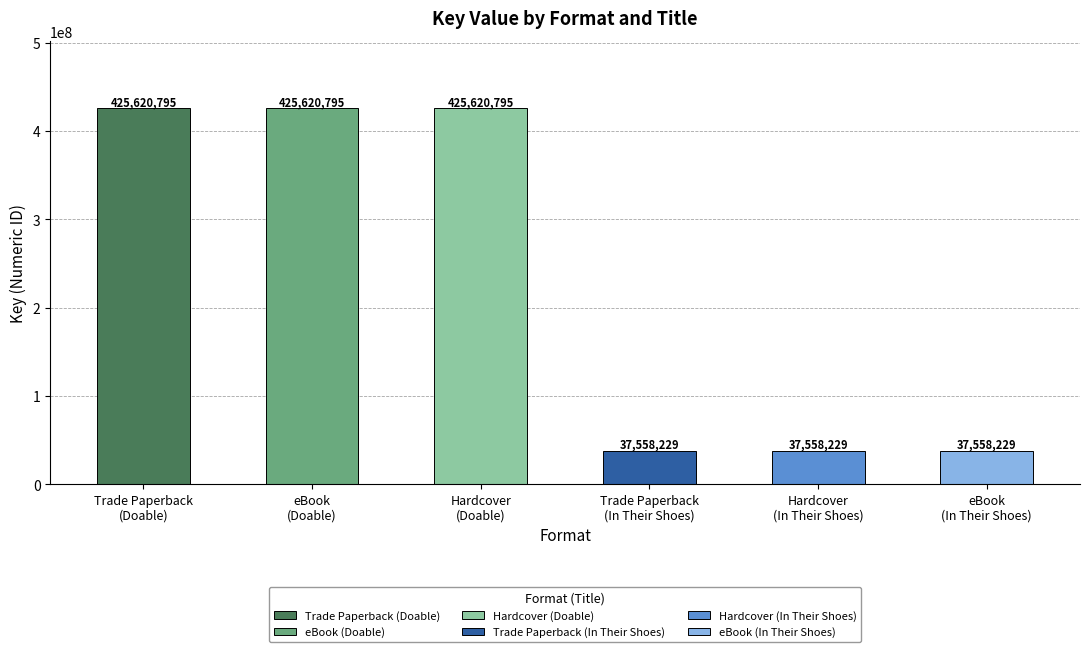

What is the change in value from Hardcover (Doable) to Hardcover (In Their Shoes)?

-388062566